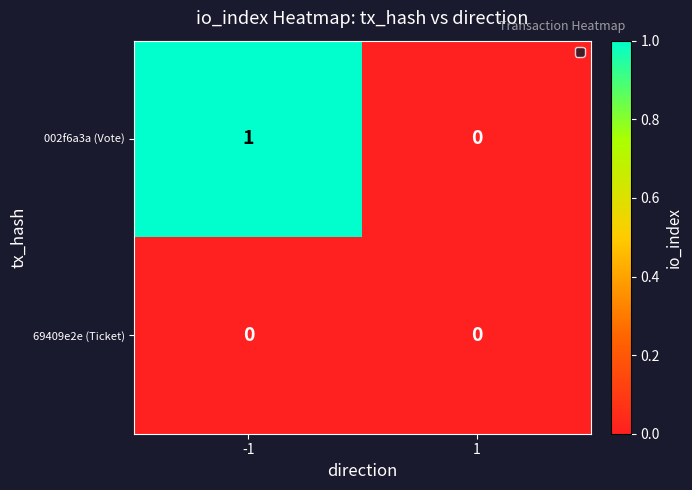

Which series has the largest range (max minus min)?

002f6a3a (Vote)